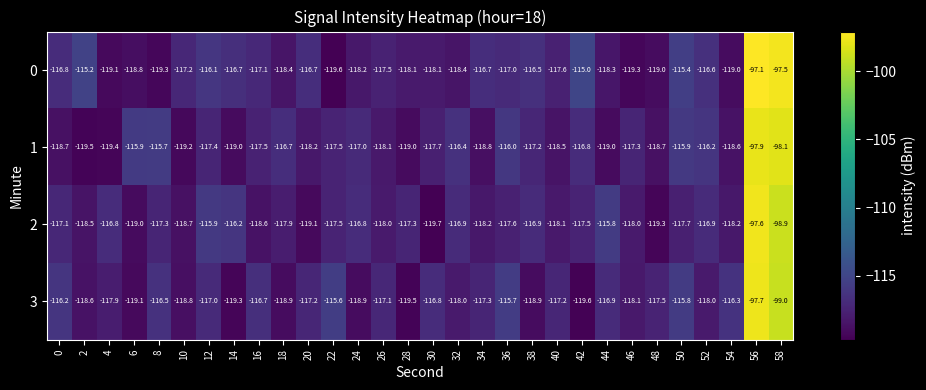

The value of 1 at 16 is -27.3. True or false?

False